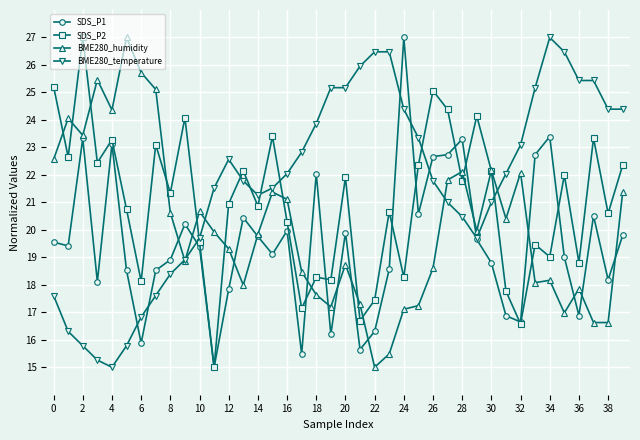

What is the minimum value for SDS_P1?

15.0